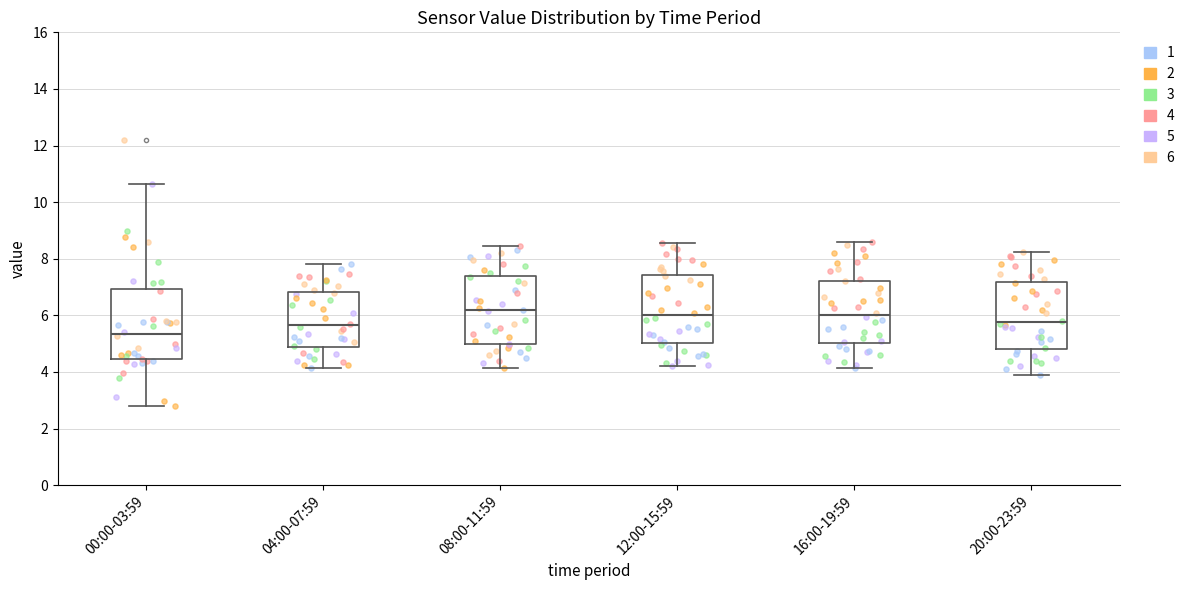

Where is the lower edge of the box for 16:00-19:59 on the y-axis? The values are not printed on the chart, so give them approximately, as read against the axis.

5.0